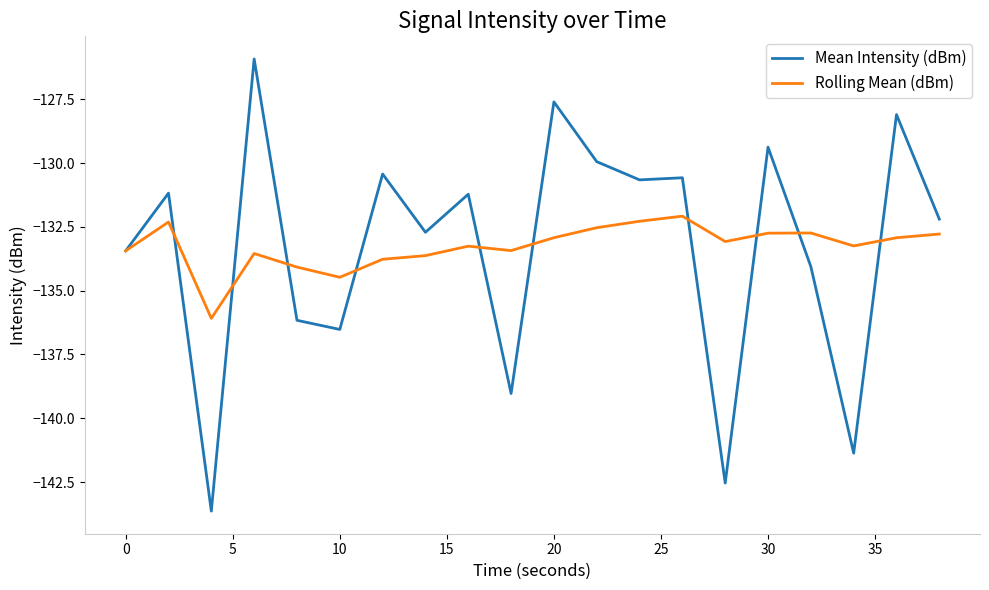

What is the maximum value shown in the chart?

-125.9